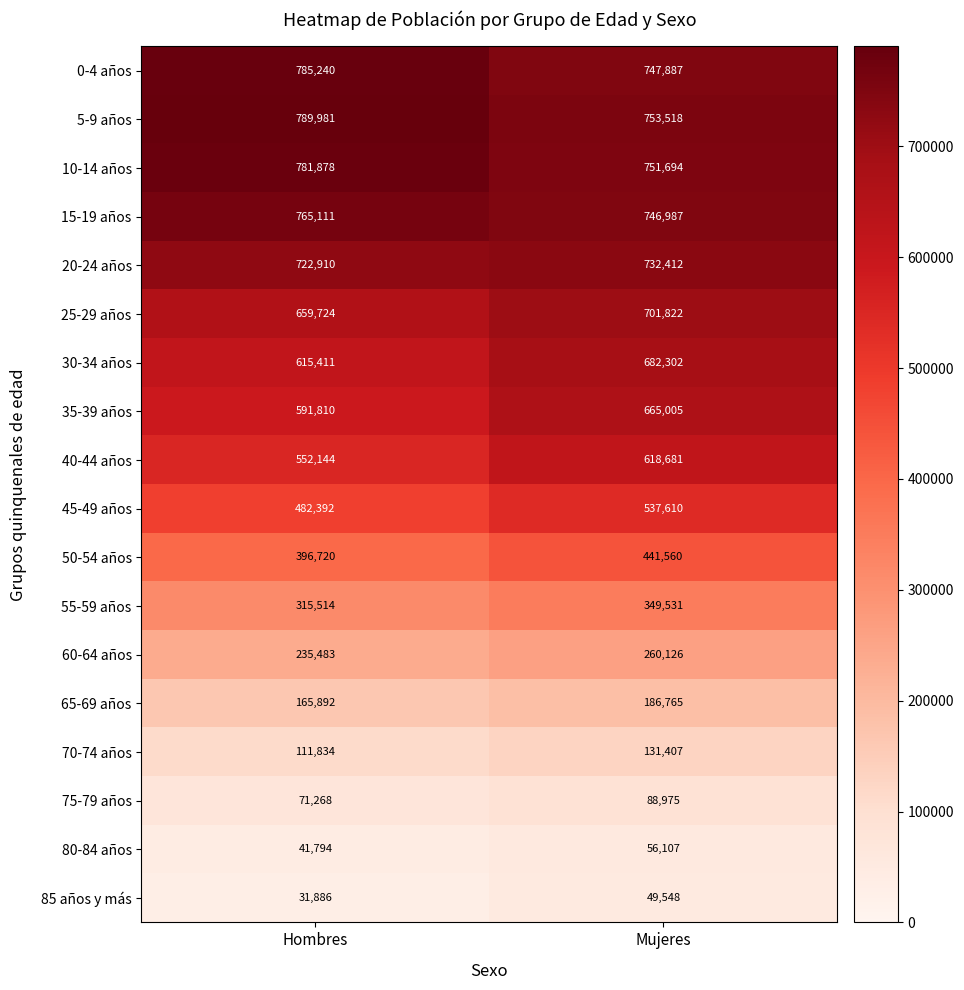

True or false: 75-79 años has a value of 128744 at Mujeres.

False